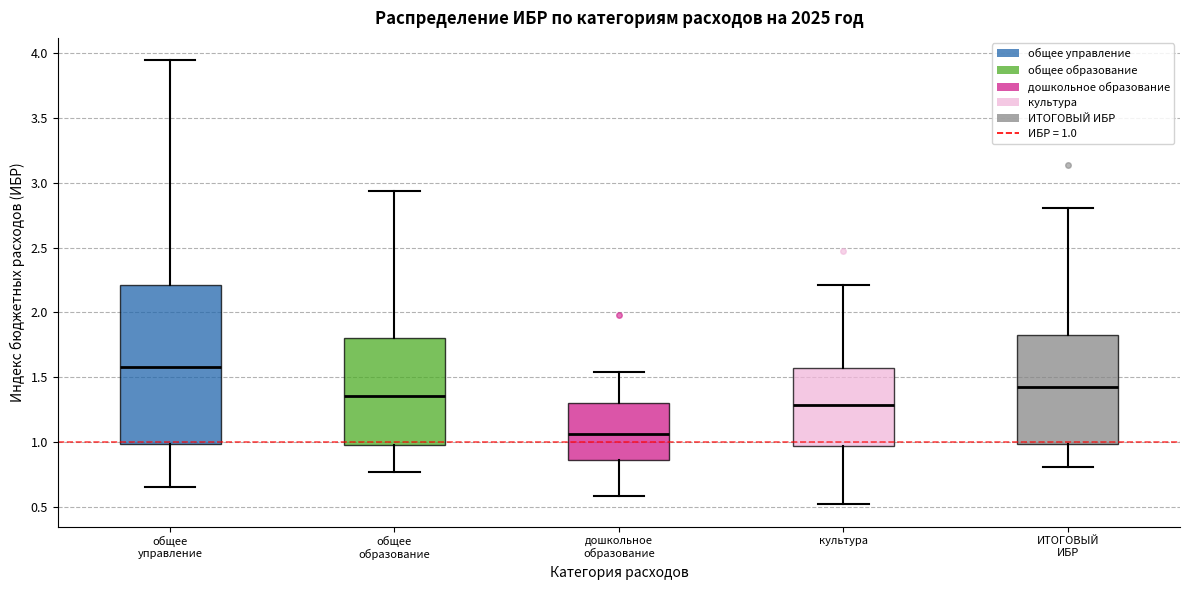

Reading left to right, read every box against the y-axis: the position of its median line, the range the box covers, and the ends of its whiskers. The values are not printed on the chart, so give them approximately, as read against the axis.

общее управление: median 1.60, box 1.00 to 2.20, whiskers 0.65 to 3.95
общее образование: median 1.35, box 0.95 to 1.80, whiskers 0.75 to 2.95
дошкольное образование: median 1.05, box 0.85 to 1.30, whiskers 0.60 to 1.55
культура: median 1.30, box 0.95 to 1.55, whiskers 0.50 to 2.20
ИТОГОВЫЙ ИБР: median 1.40, box 1.00 to 1.85, whiskers 0.80 to 2.80